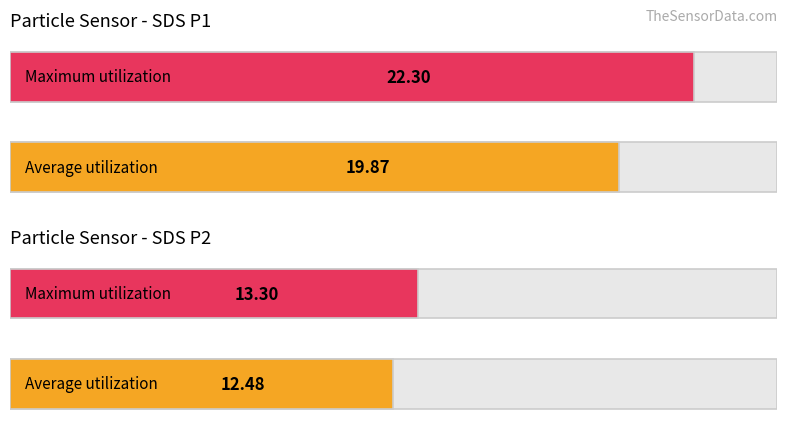

Which label corresponds to the smallest value in the chart?

SDS_P2